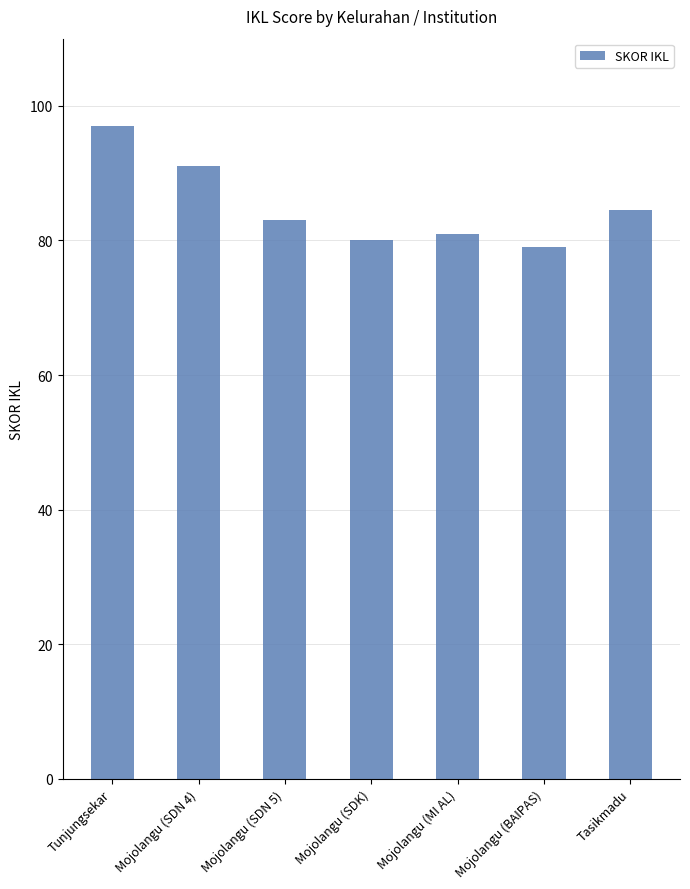

Between Mojolangu (SDN 4) and Mojolangu (SDN 5), which is larger?

Mojolangu (SDN 4)